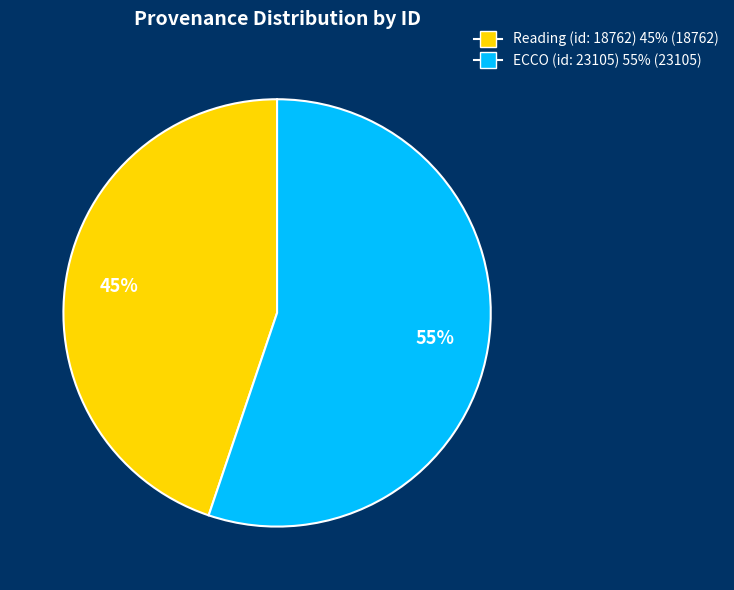

To the nearest percent, what is the combined percentage of ECCO (id: 23105) and Reading (id: 18762)?

100%